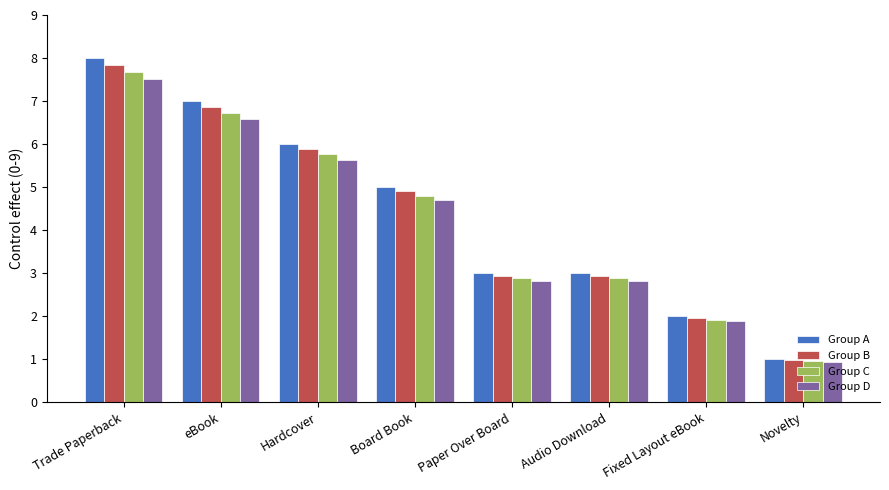

Reading right to left, what are all the values shown in this chart?

Group A: 1.0	2.0	3.0	3.0	5.0	6.0	7.0	8.0
Group B: 1.0	2.0	2.9	2.9	4.9	5.9	6.9	7.8
Group C: 1.0	1.9	2.9	2.9	4.8	5.8	6.7	7.7
Group D: 0.9	1.9	2.8	2.8	4.7	5.6	6.6	7.5